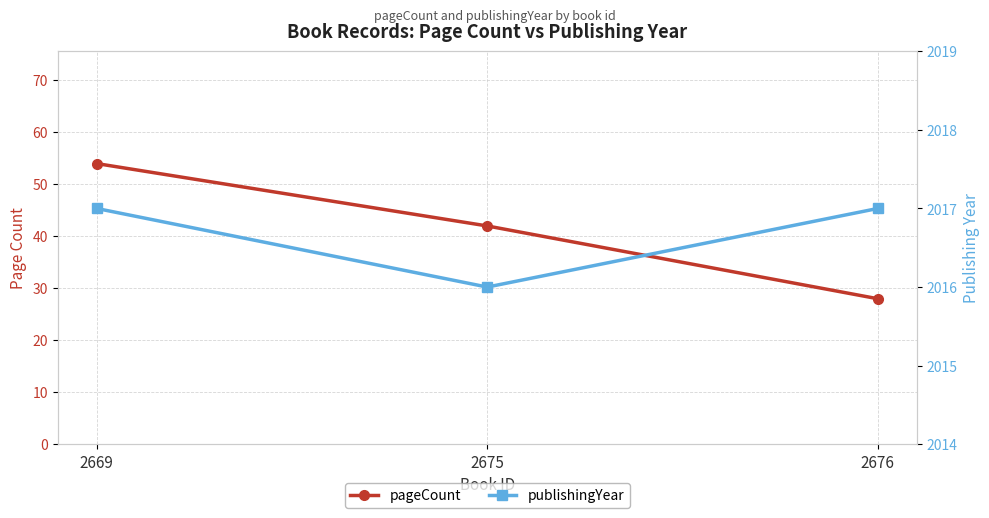

Between 2675 and 2676, which series saw the biggest shift?

pageCount